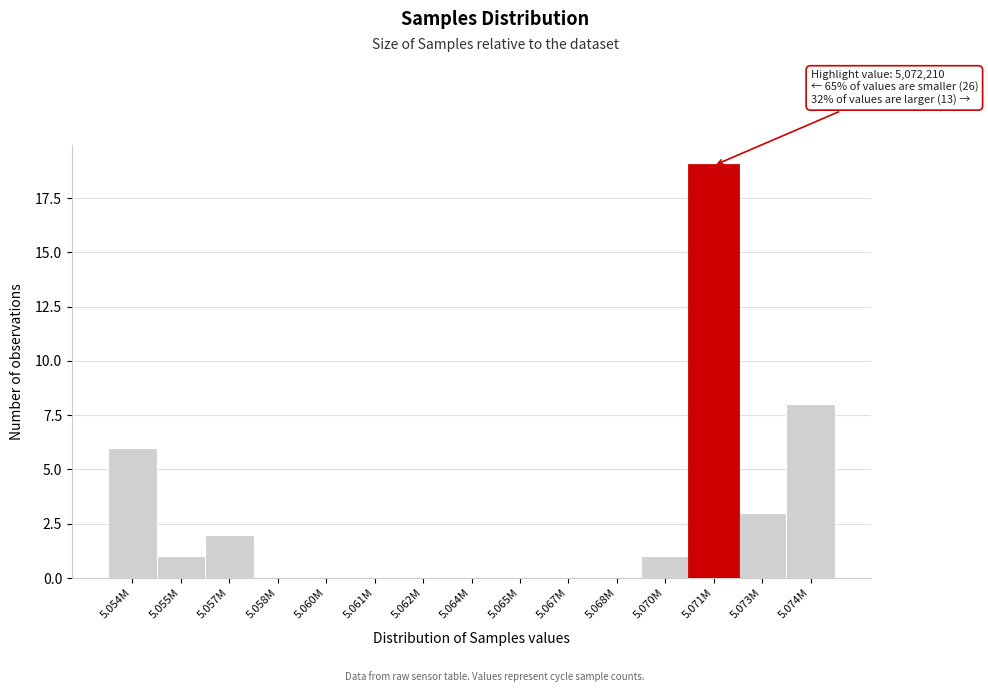

Reading right to left, extract all data points from this chart.

5.074M=8	5.073M=3	5.071M=19	5.070M=1	5.068M=0	5.067M=0	5.065M=0	5.064M=0	5.062M=0	5.061M=0	5.060M=0	5.058M=0	5.057M=2	5.055M=1	5.054M=6